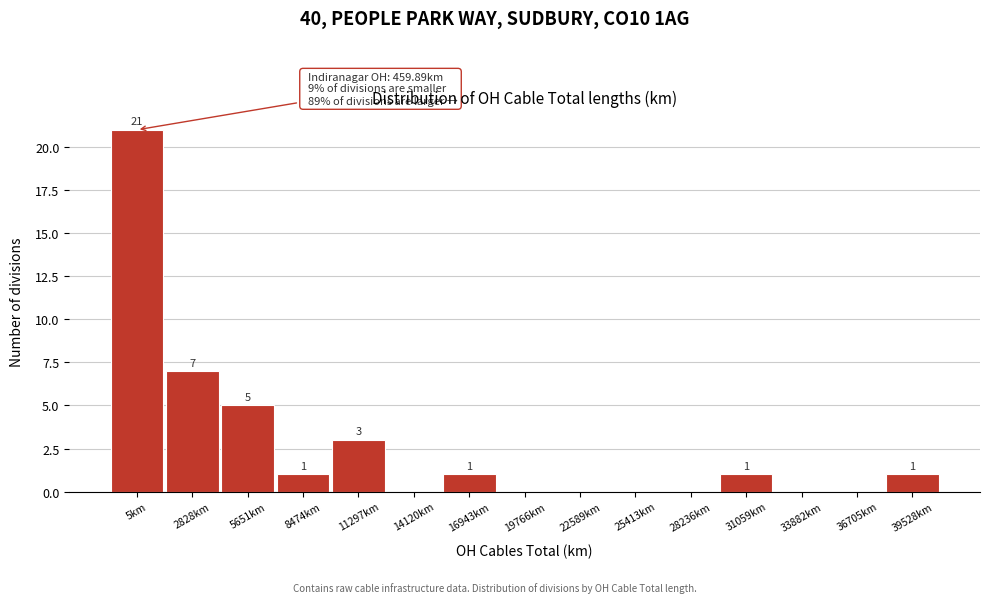

Reading left to right, list all the values displayed in this chart.

5km=21	2828km=7	5651km=5	8474km=1	11297km=3	14120km=0	16943km=1	19766km=0	22589km=0	25413km=0	28236km=0	31059km=1	33882km=0	36705km=0	39528km=1